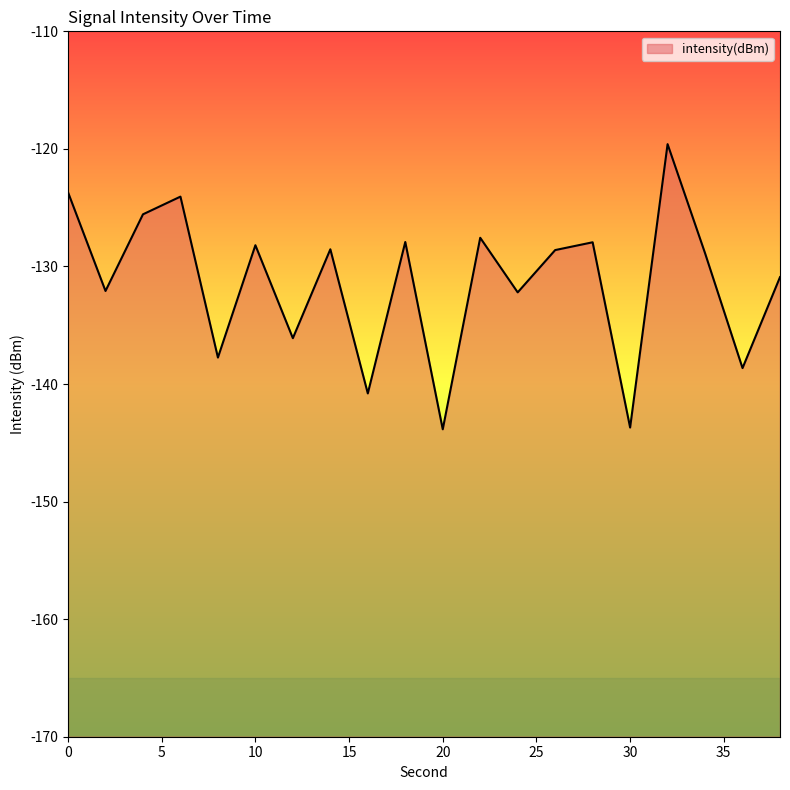

Which category has the highest value across all series?

32